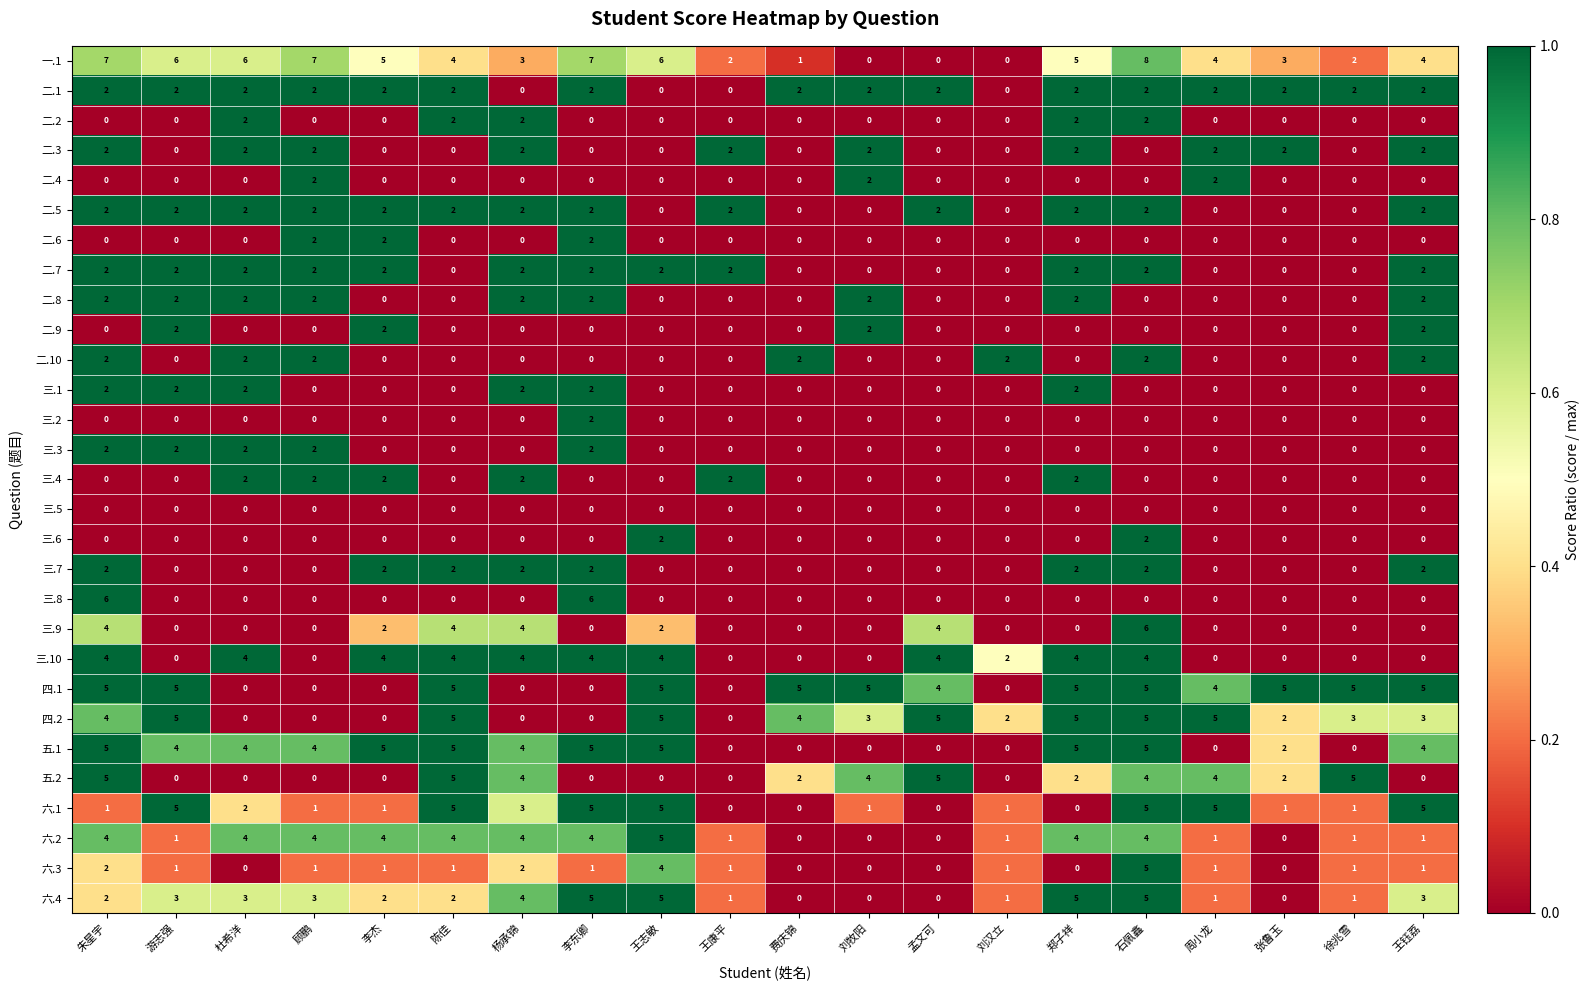

Which series has the largest range (max minus min)?

一.1